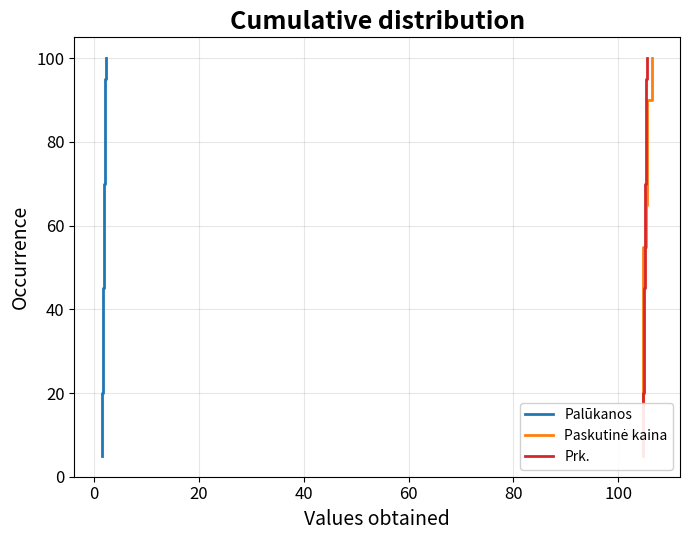

What is the highest value of the Palūkanos series?

100.0